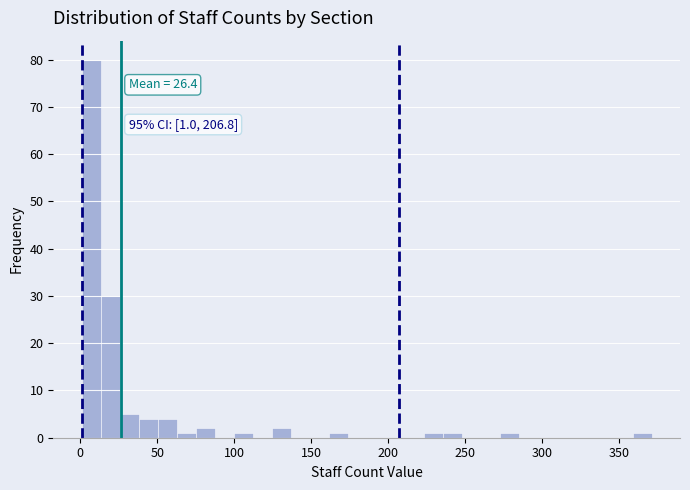

Read against the x-axis, roughly where is the centre of the tallest bar?

5